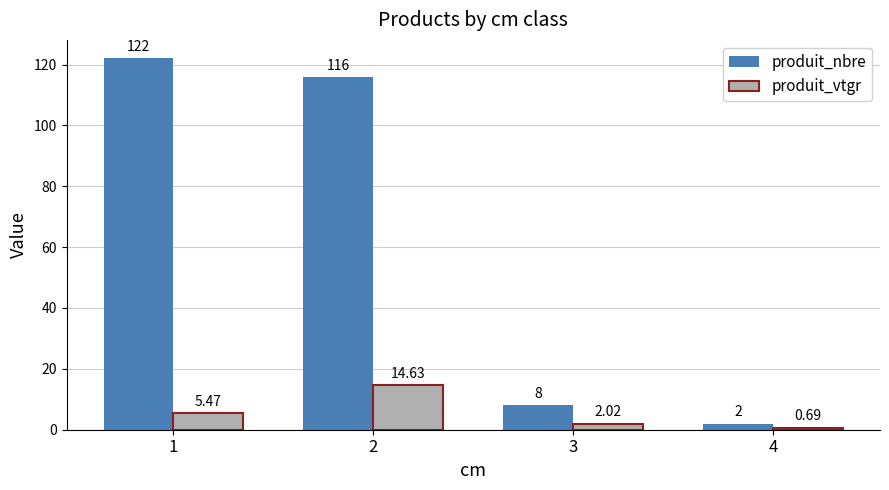

What is the value of the produit_nbre bar at the 3rd from the left?

8.0